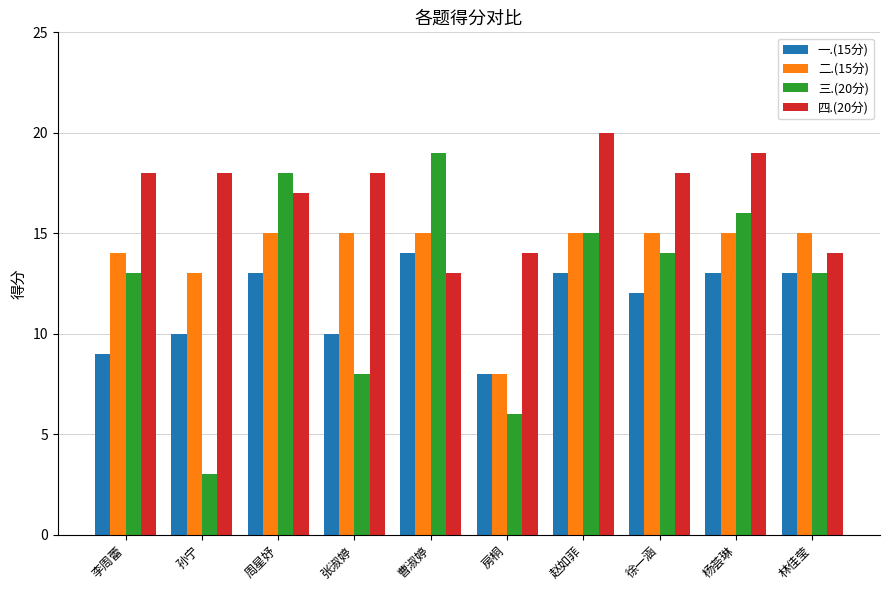

What position from the right is 张淑婷?

7